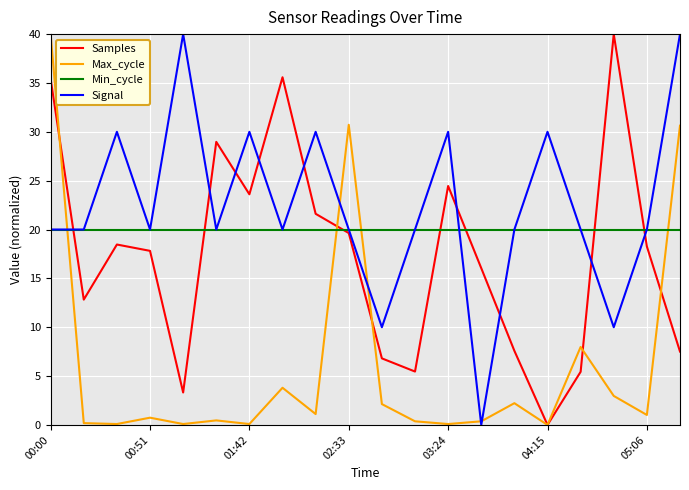

What is the sum of all Signal values?

450.0